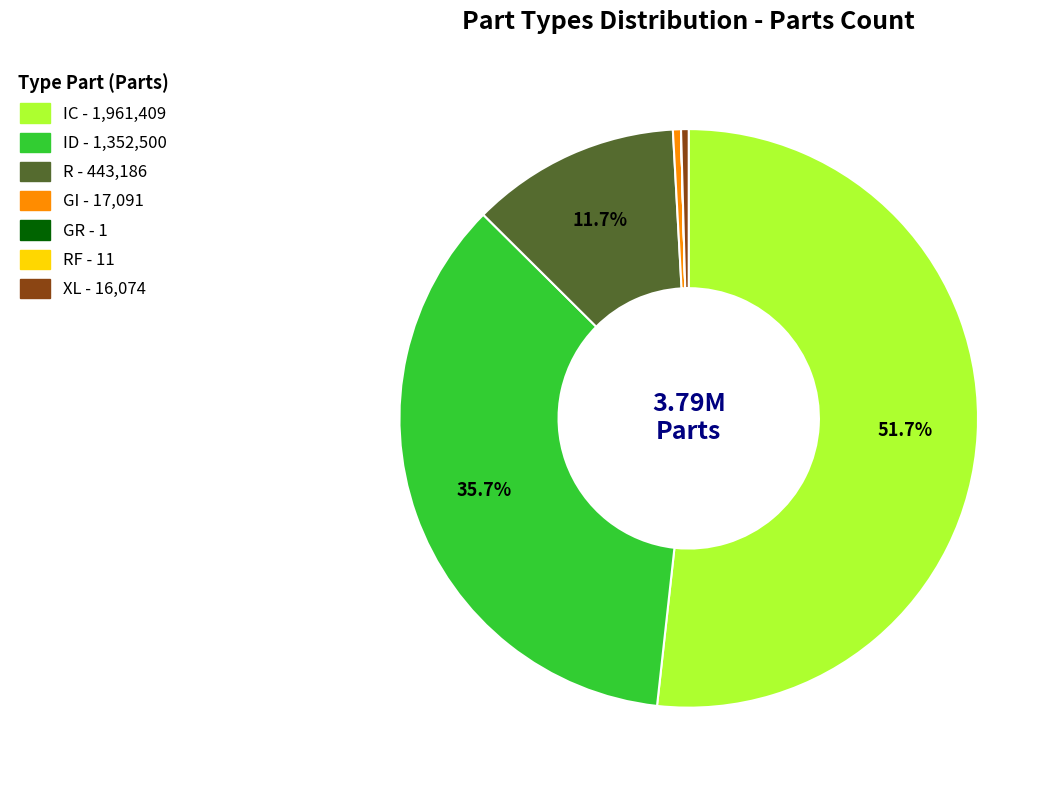

Does any single category account for the majority?

Yes